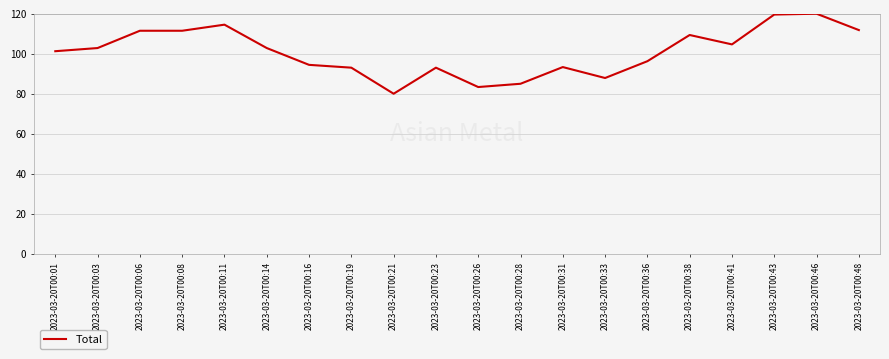

What is the difference between the values at 2023-03-20T00:43 and 2023-03-20T00:28?

34.6